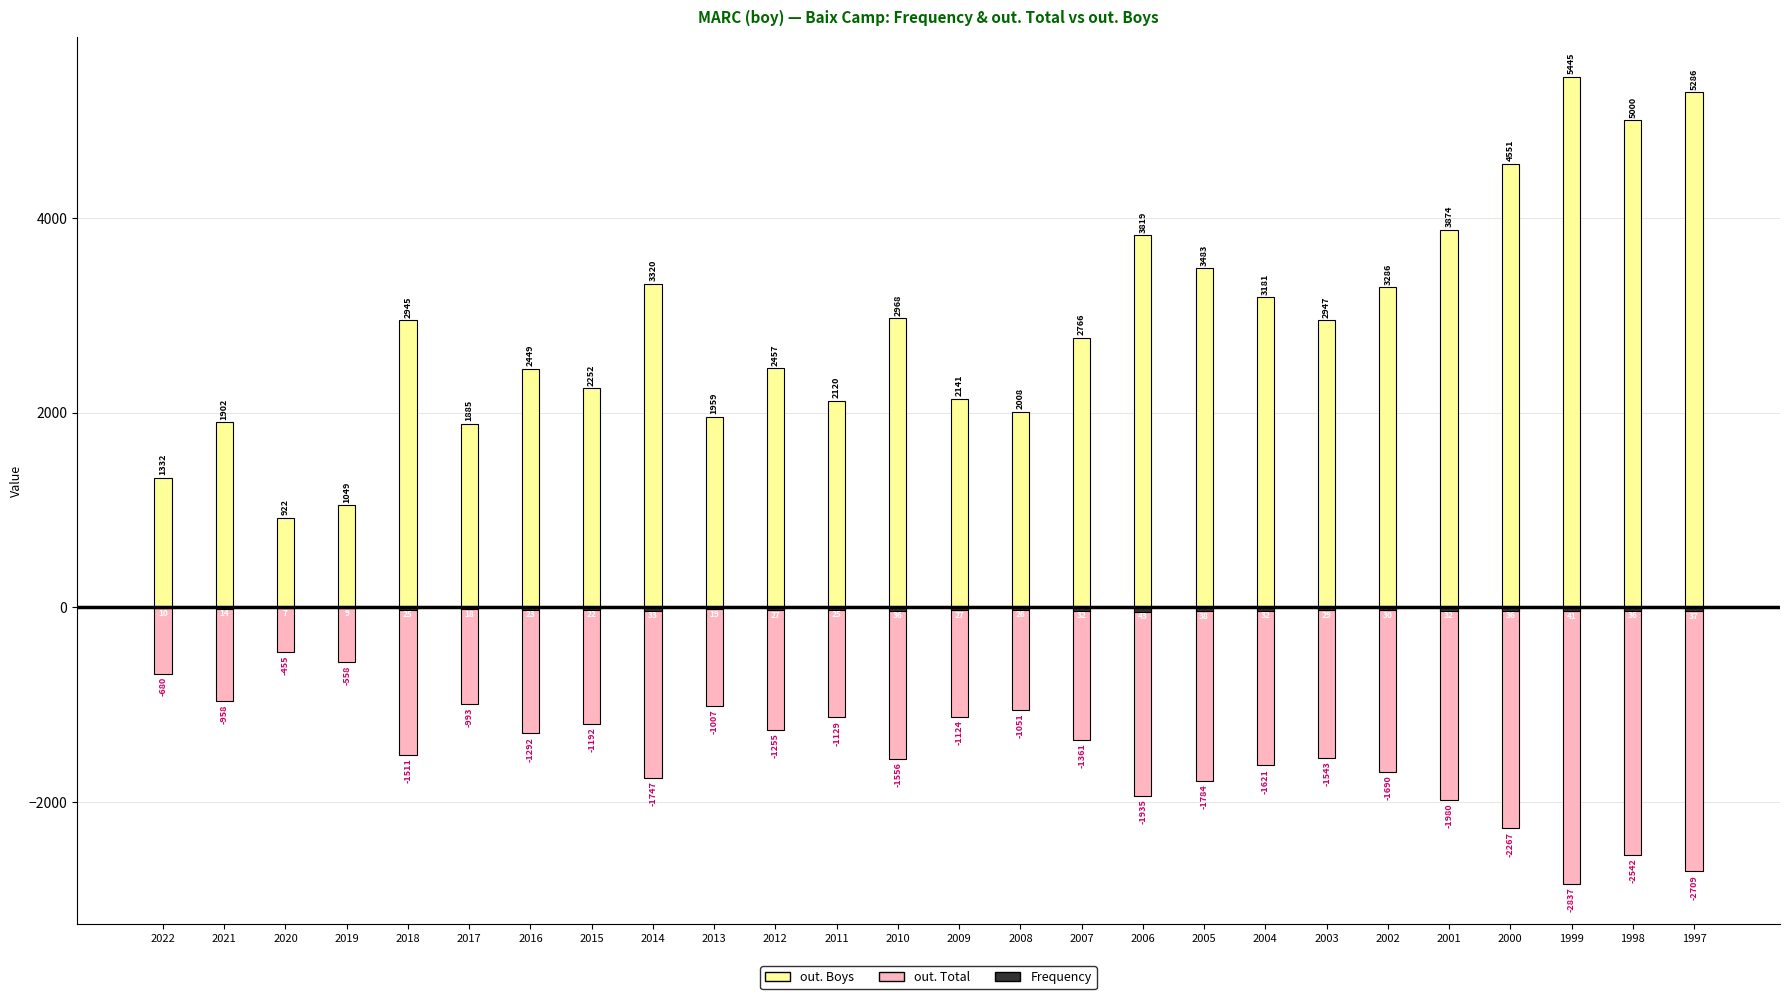

What are all the series names shown in the legend?

out. Boys, out. Total, Frequency